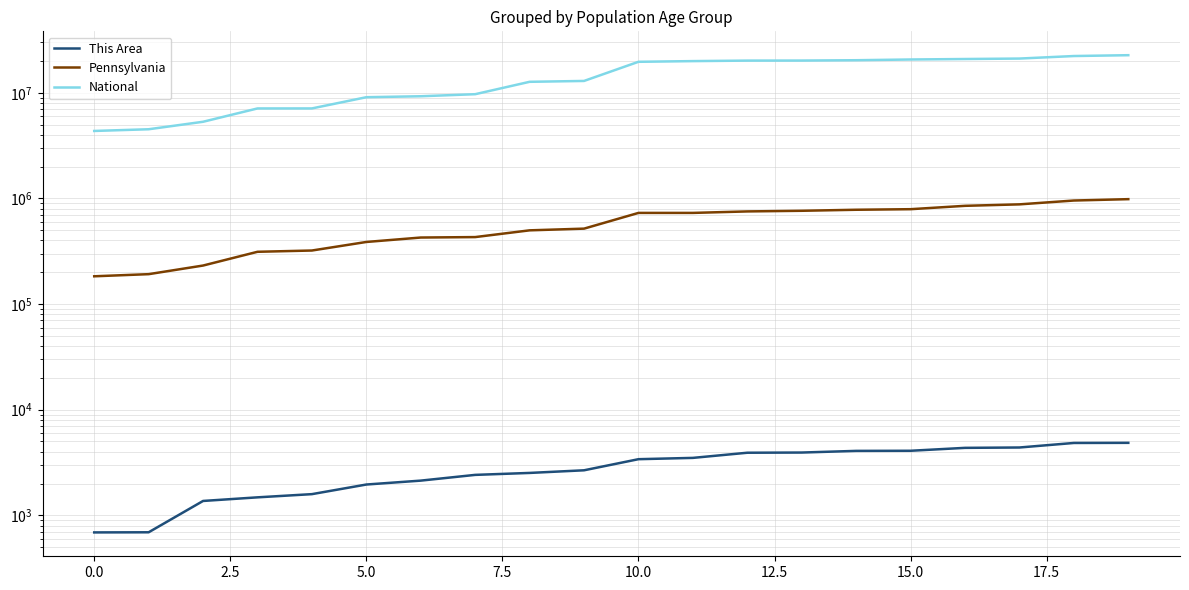

What are all the series names shown in the legend?

This Area, Pennsylvania, National